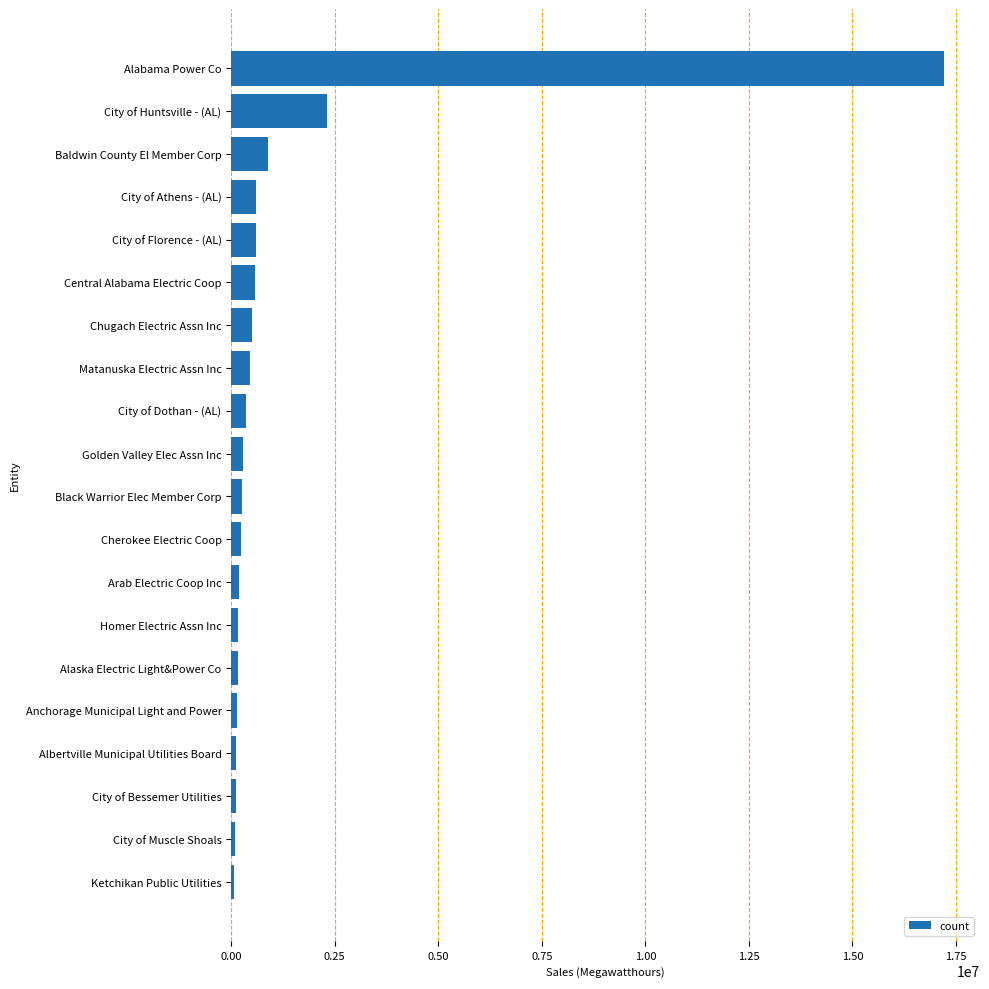

How many data points are less than 282450?

10